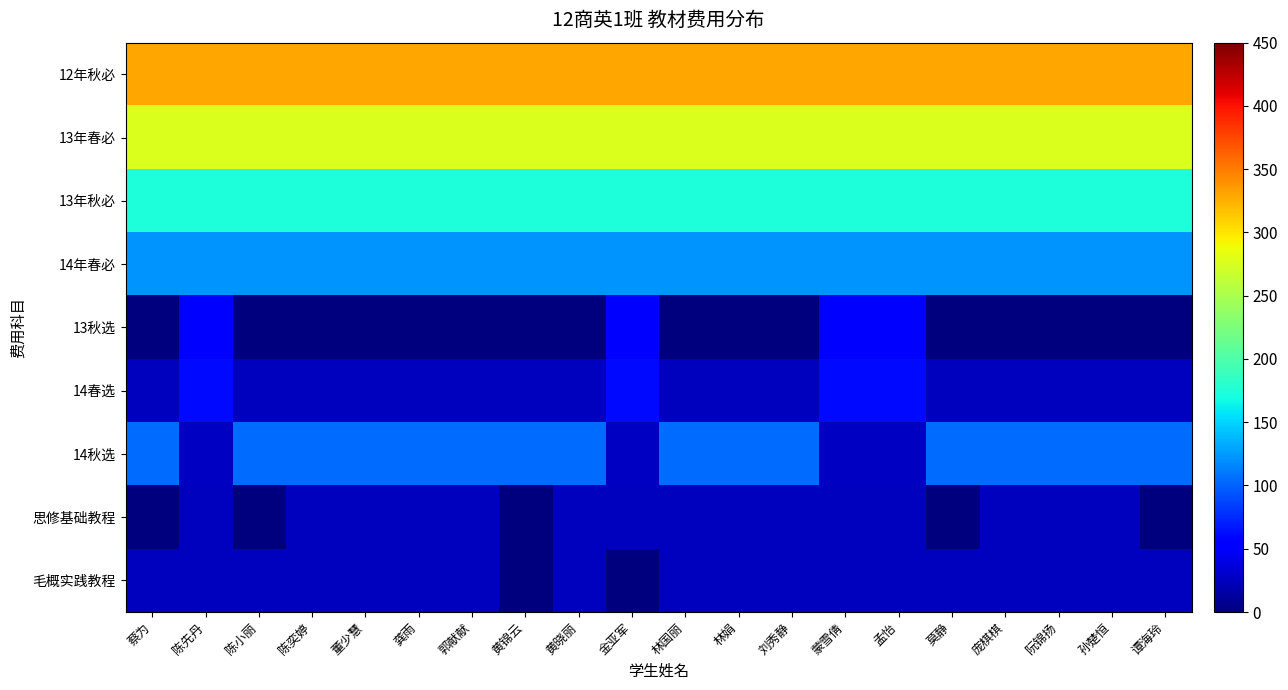

What is the total value across all series at 孙楚恒?

1082